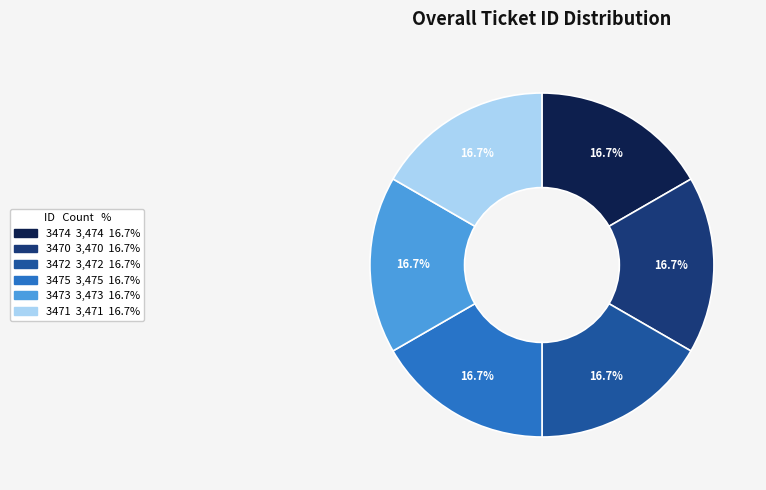

What percentage is the 3472 slice, to the nearest percent?

17%